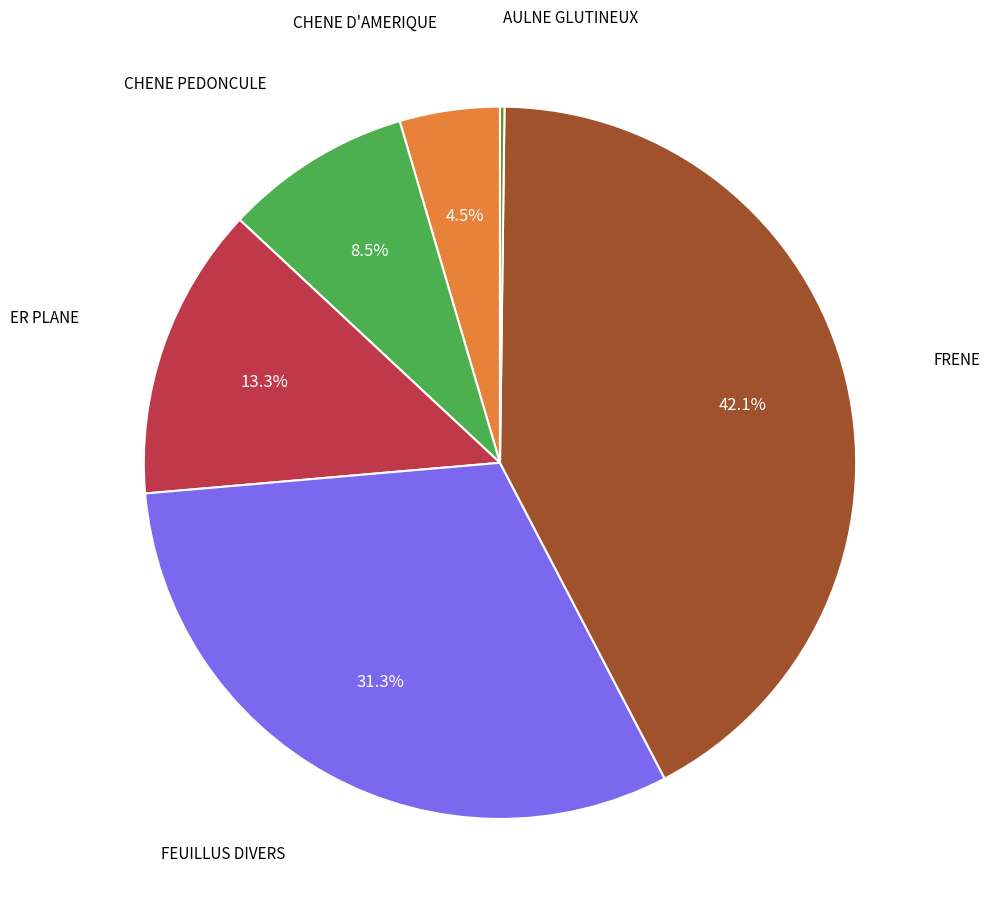

Is the sum of CHENE D'AMERIQUE and ER PLANE greater than half?

No